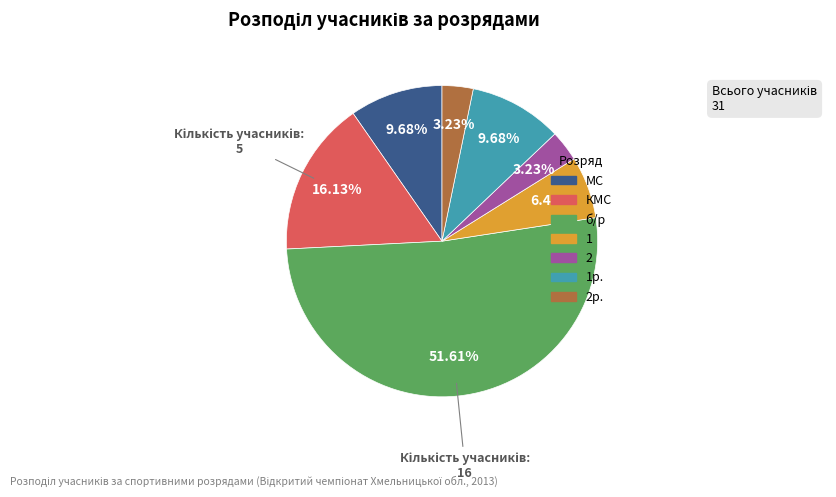

Is there a majority slice in this chart?

Yes